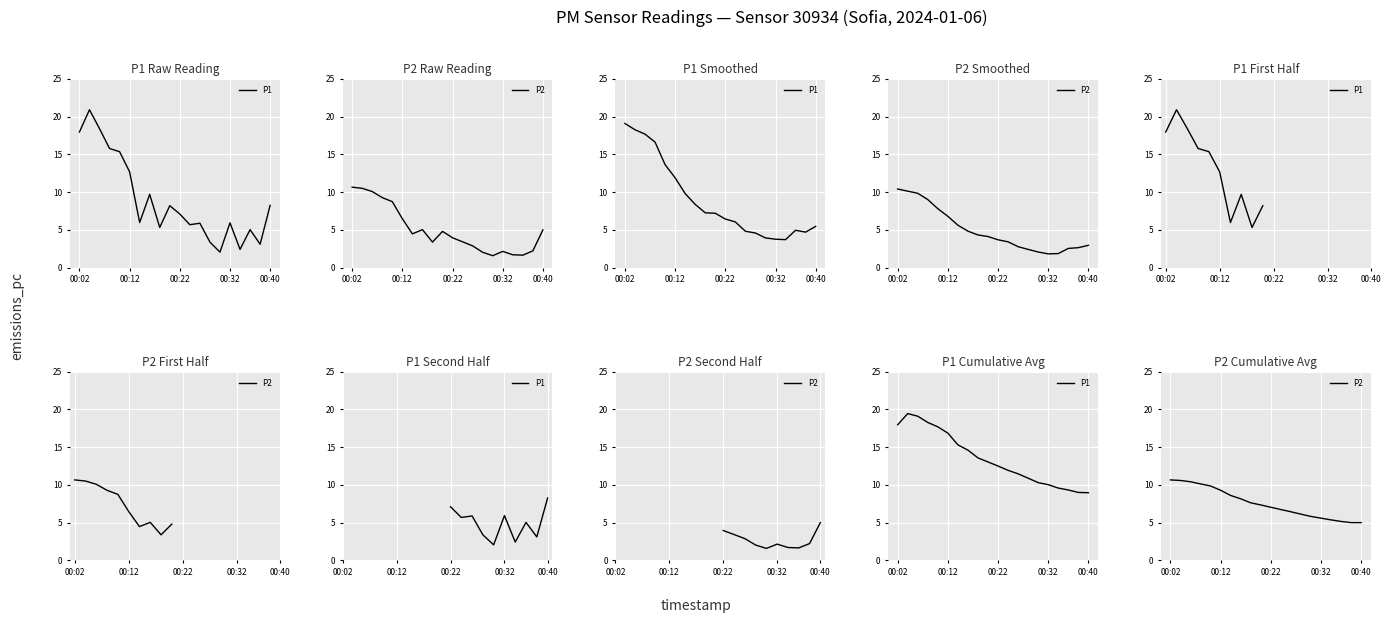

Is it true that P1 equals 13.6 at 8?

True